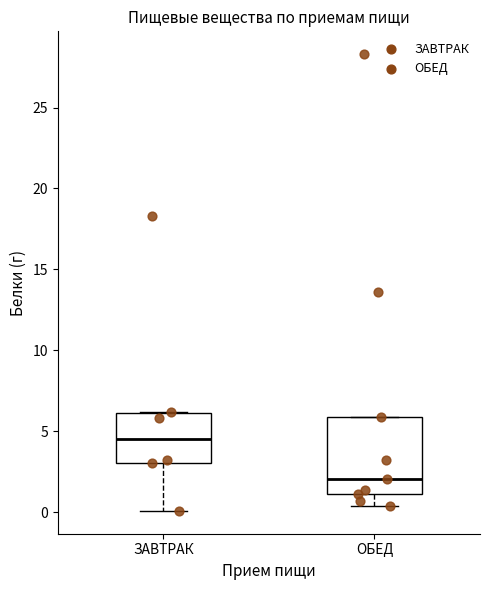

Which box has the highest median line?

ЗАВТРАК